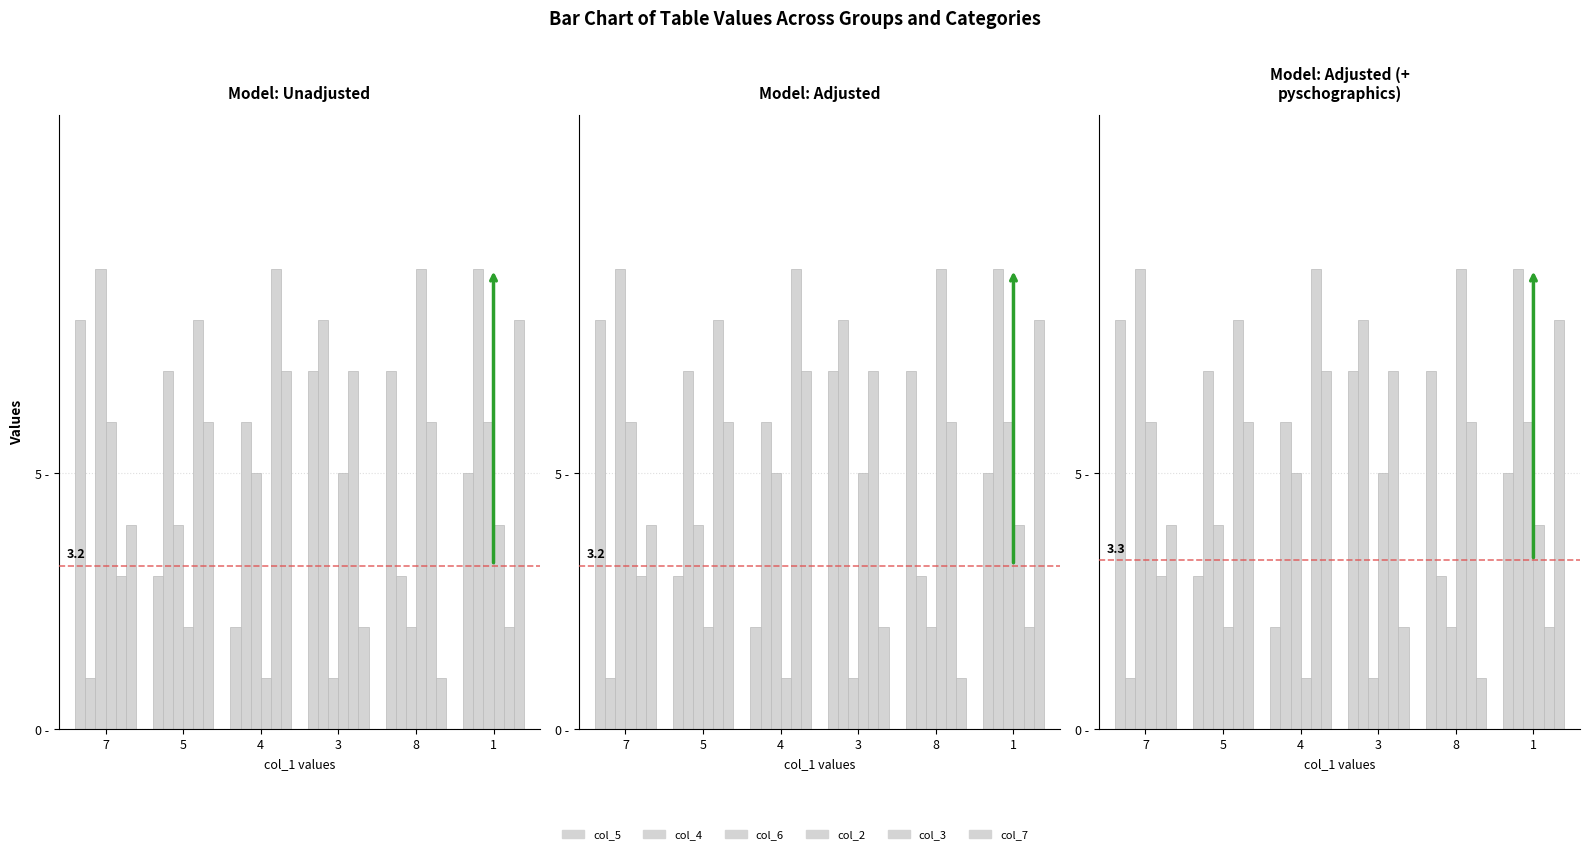

How many distinct data groups are displayed?

6